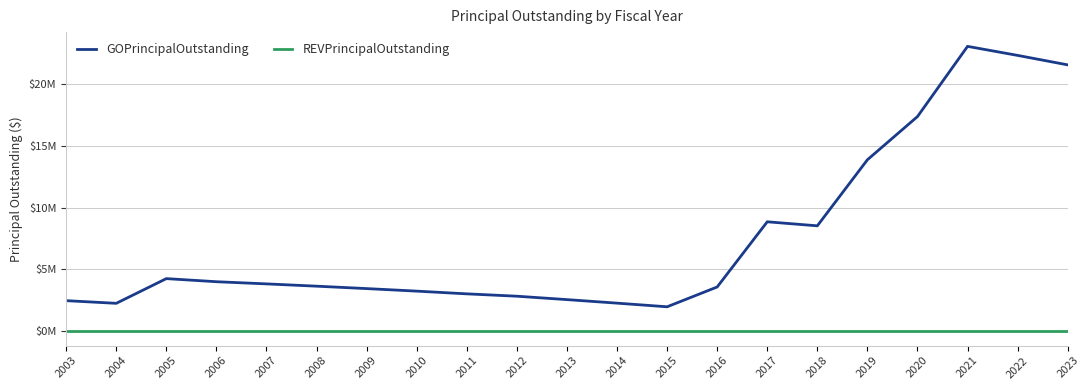

List the labels in order of GOPrincipalOutstanding value, smallest first.

2015, 2004, 2014, 2003, 2013, 2012, 2011, 2010, 2009, 2016, 2008, 2007, 2006, 2005, 2018, 2017, 2019, 2020, 2023, 2022, 2021